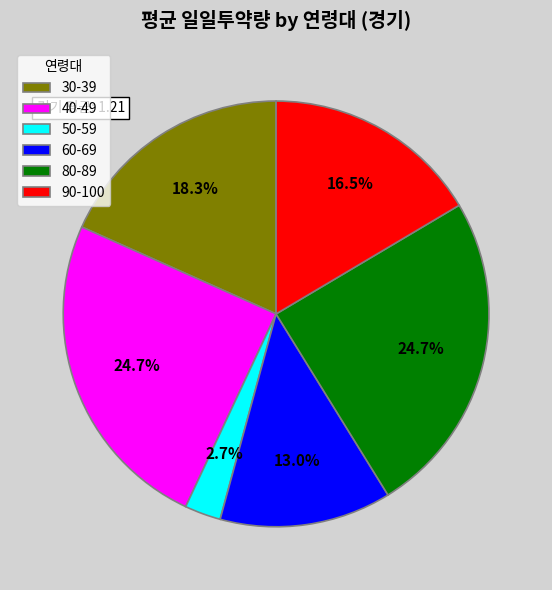

Is there any slice that represents more than half of the pie?

No